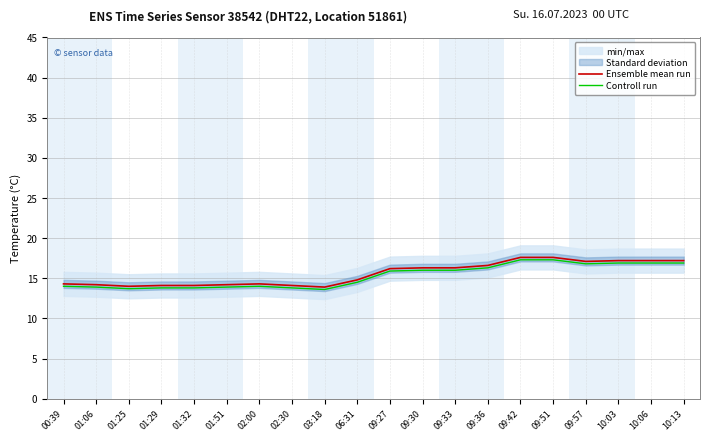

Rank the series by their average value, from highest to lowest.

Ensemble mean run, Controll run